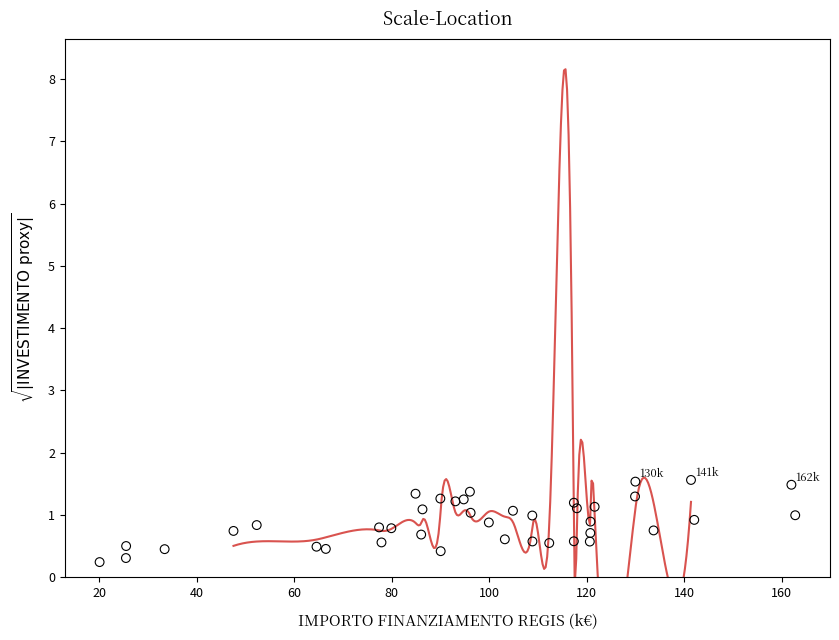

What is the range of Y values (max minus min)?

1.3